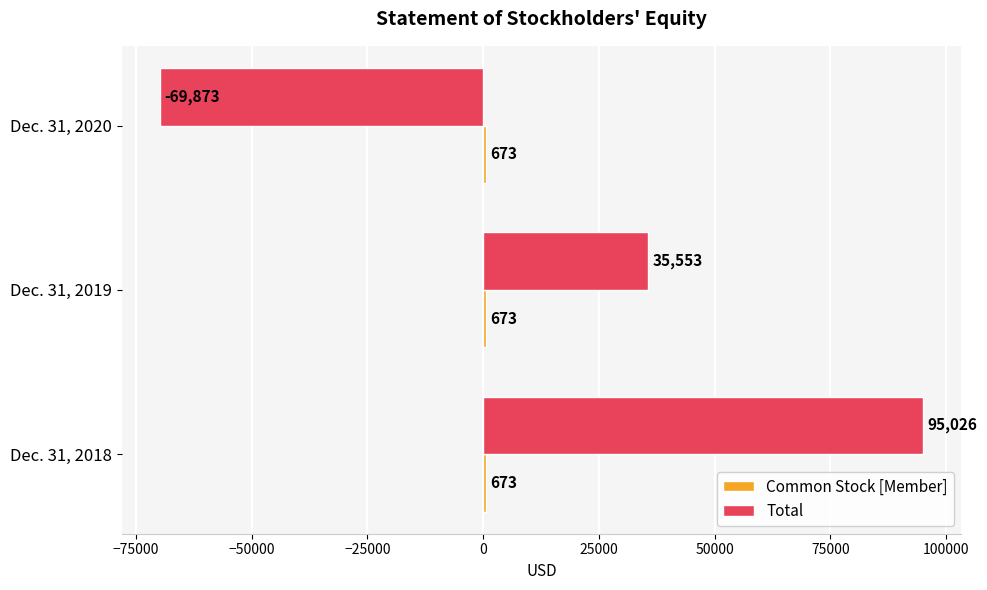

Which series has the largest range (max minus min)?

Total